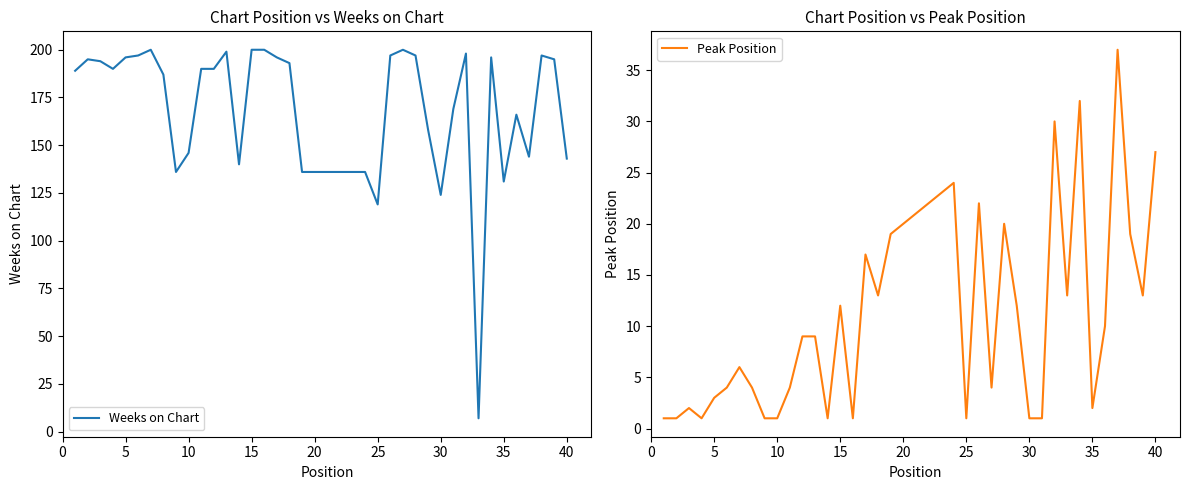

Between 21 and 25, which is larger?

25